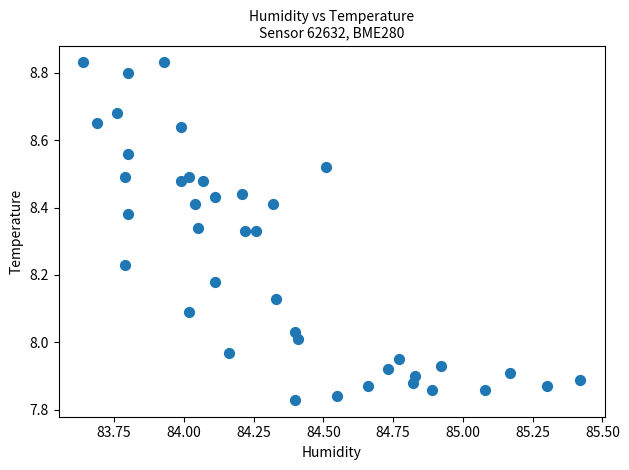

What is the range of Y values (max minus min)?

1.0